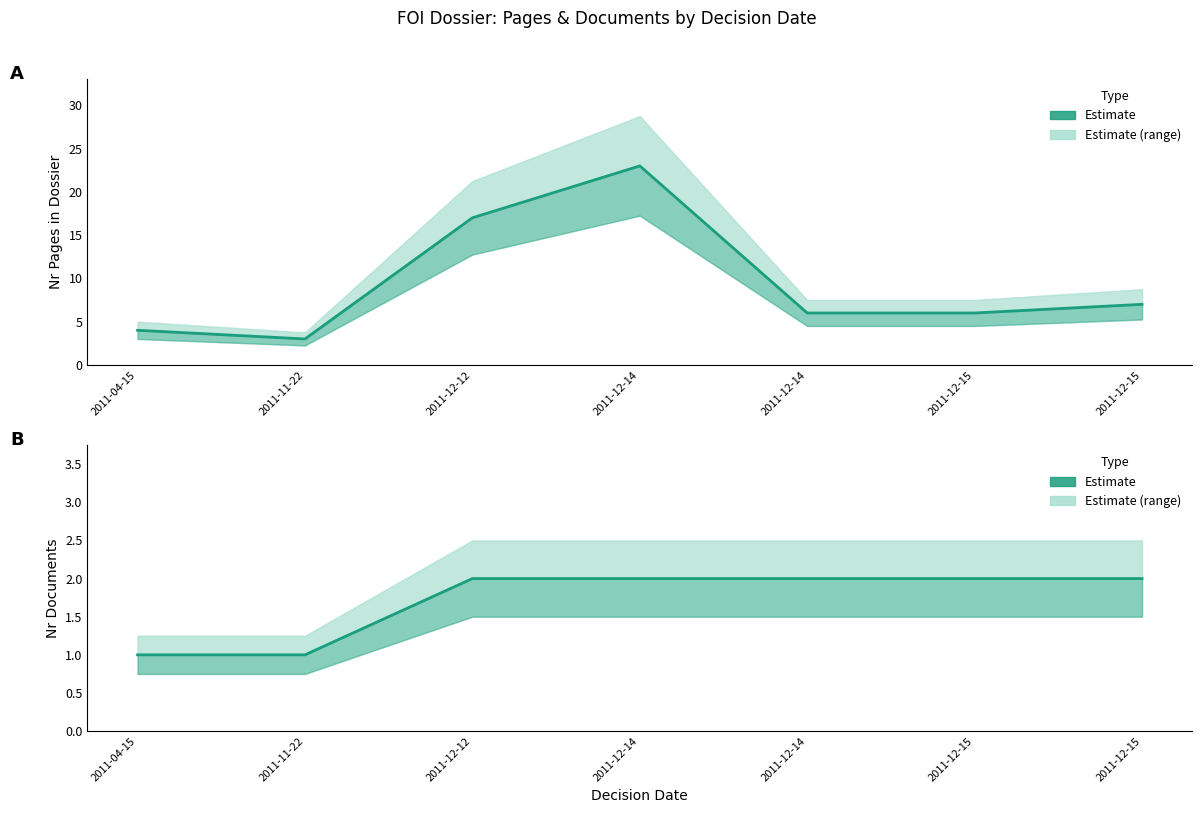

True or false: foi_nrPagesInDossier and foi_nrDocuments intersect in this chart.

False